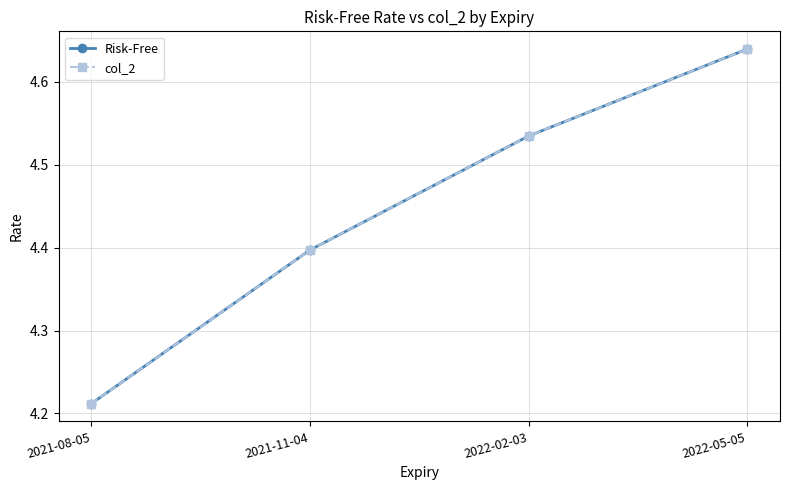

At which category is the sum across all series the highest?

2022-05-05